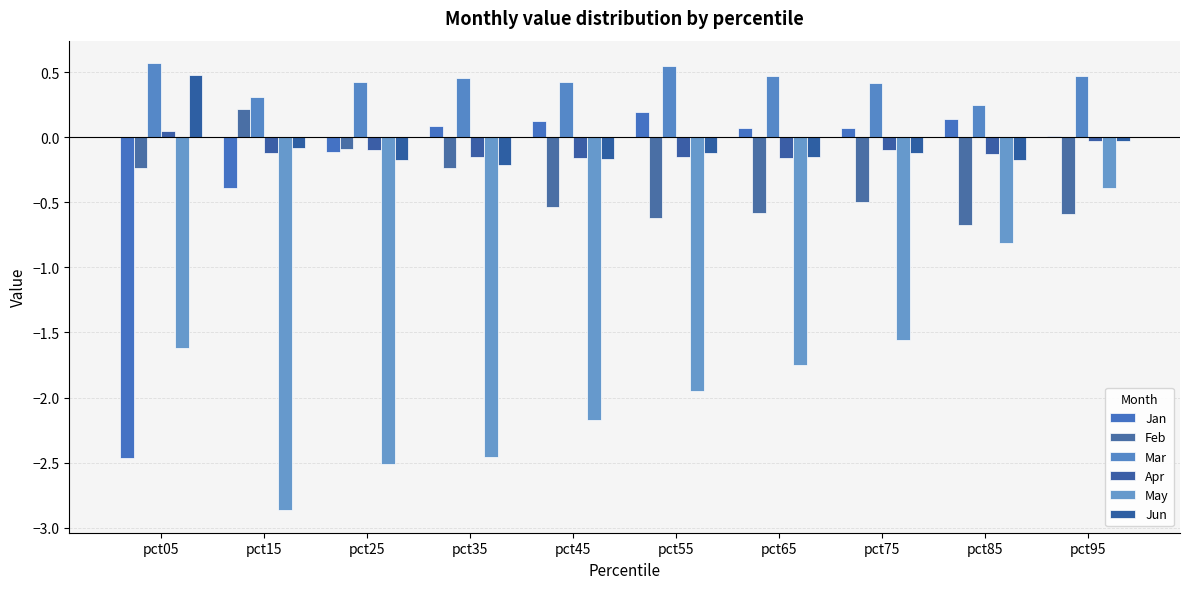

Does the chart contain stacked bars?

No